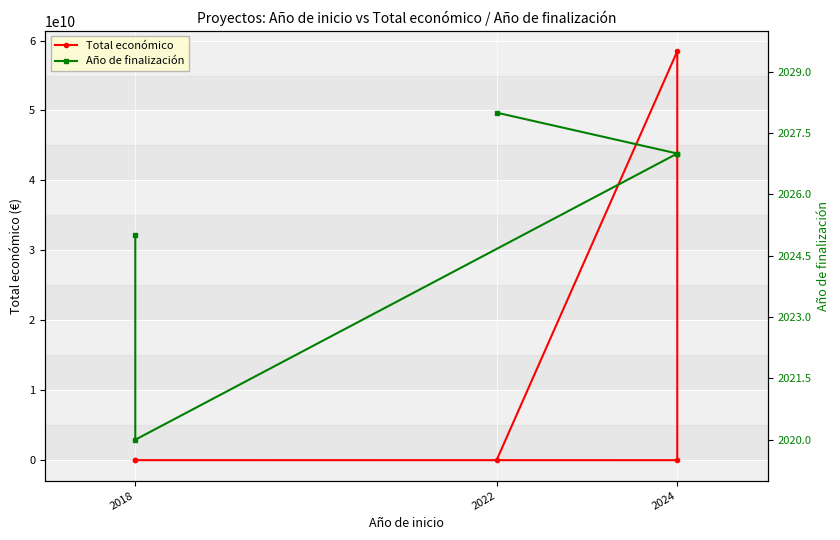

What is the label of the 5th point from the right?

2022